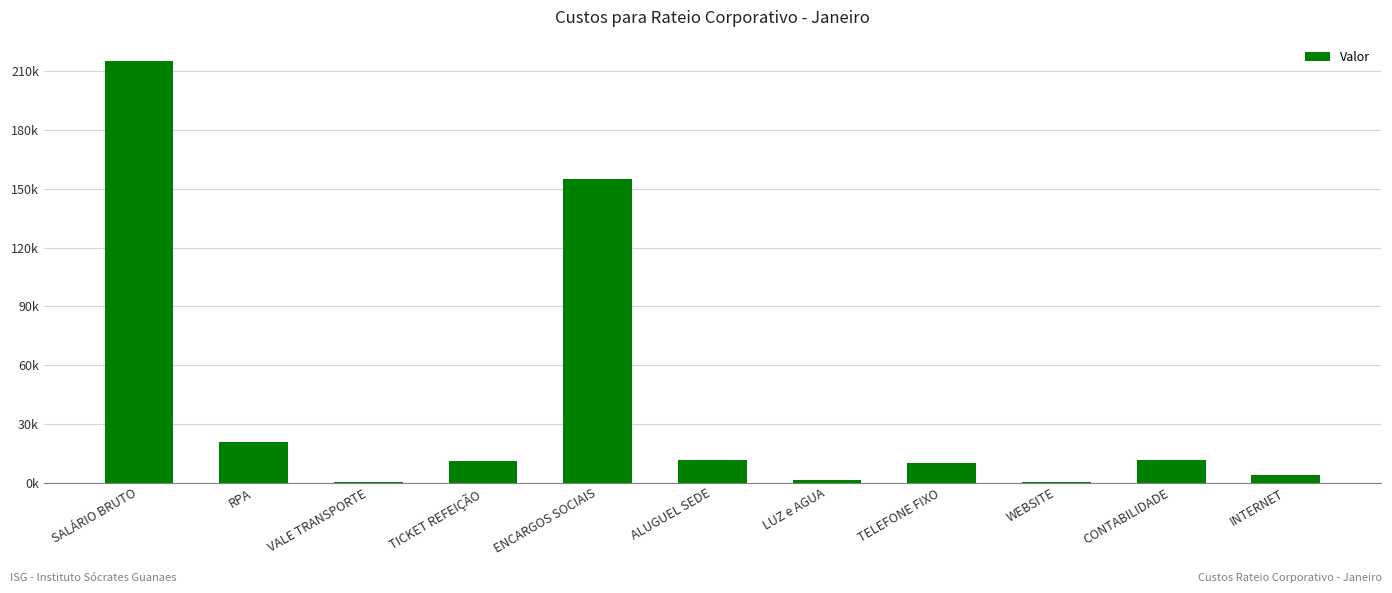

Which has a higher value, INTERNET or TICKET REFEIÇÃO?

TICKET REFEIÇÃO